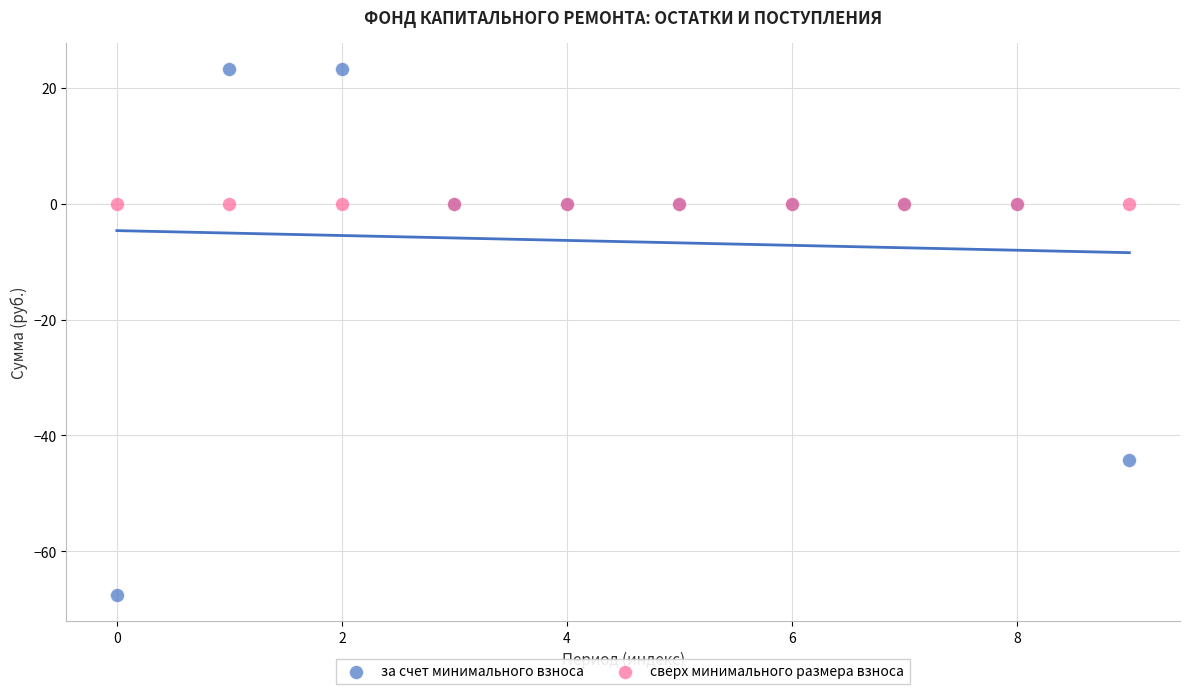

Which series reaches the minimum Y coordinate?

за счет минимального взноса